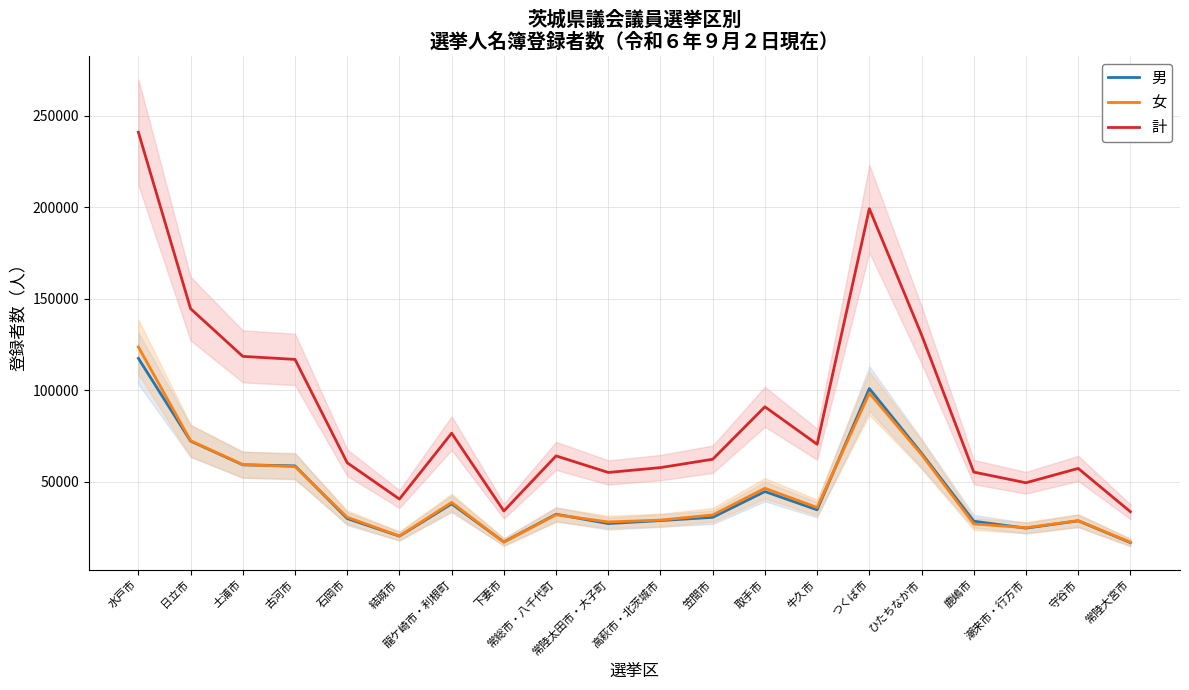

What are all the series names shown in the legend?

男, 女, 計